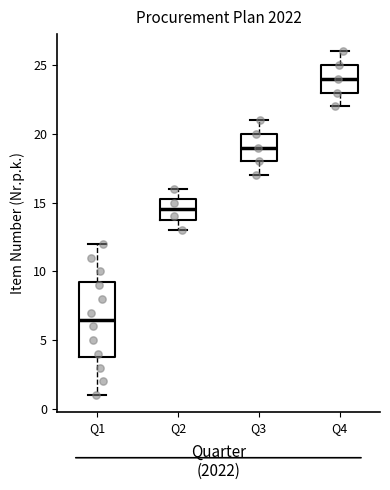

Reading left to right, transcribe this box plot: for each box, give where its median line is, the range the box spans, and where its two whiskers end, as read against the y-axis. The values are not printed on the chart, so give them approximately, as read against the axis.

Q1: median 6.5, box 4.0 to 9.5, whiskers 1.0 to 12.0
Q2: median 14.5, box 14.0 to 15.5, whiskers 13.0 to 16.0
Q3: median 19.0, box 18.0 to 20.0, whiskers 17.0 to 21.0
Q4: median 24.0, box 23.0 to 25.0, whiskers 22.0 to 26.0